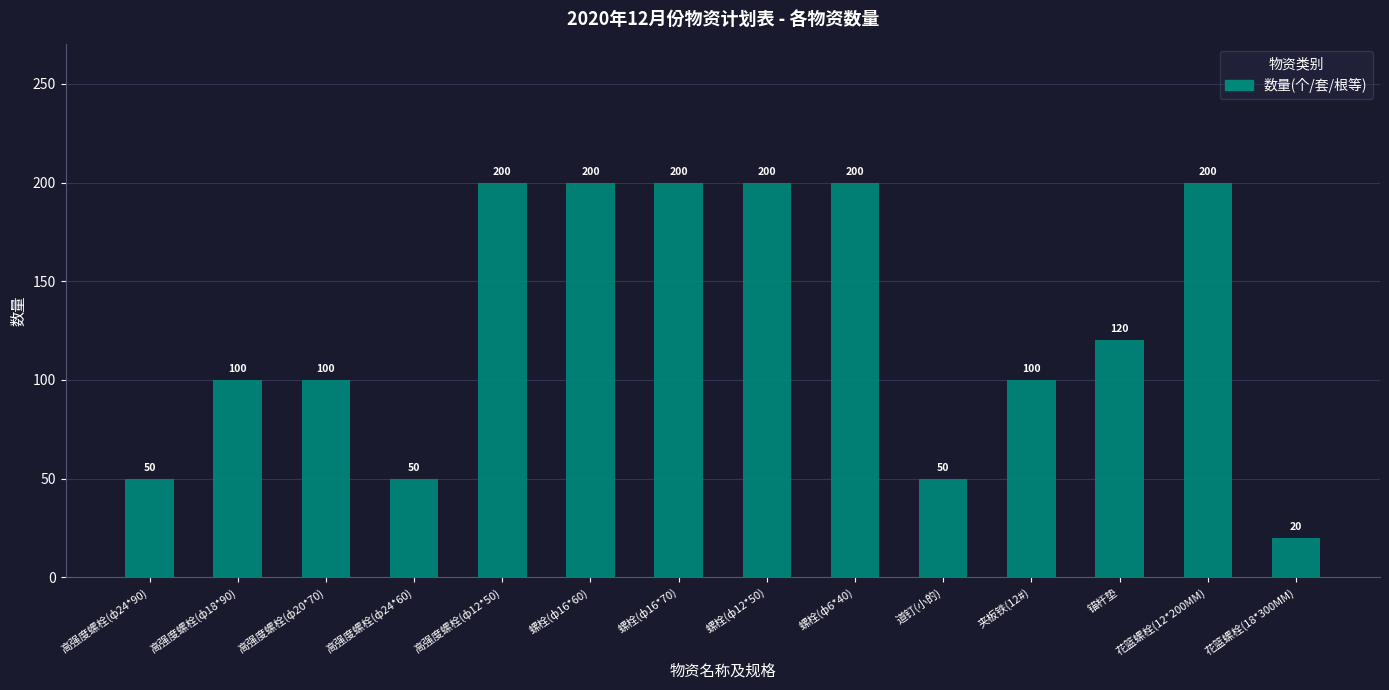

The chart shows a value of 20 at 花篮螺栓(18*300MM). True or false?

True